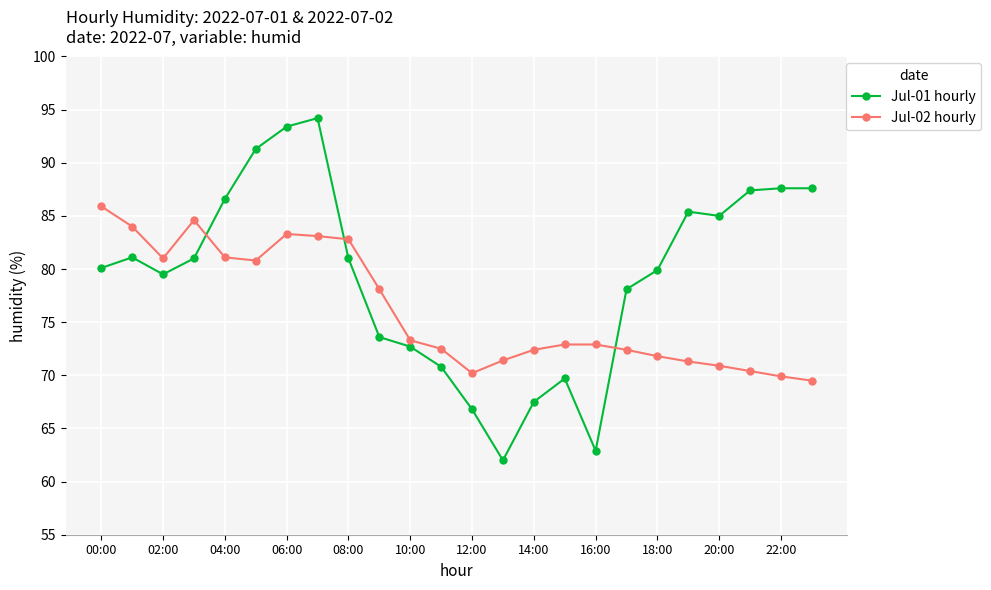

What is the difference between the maximum and minimum values in the Jul-01 hourly series?

32.2